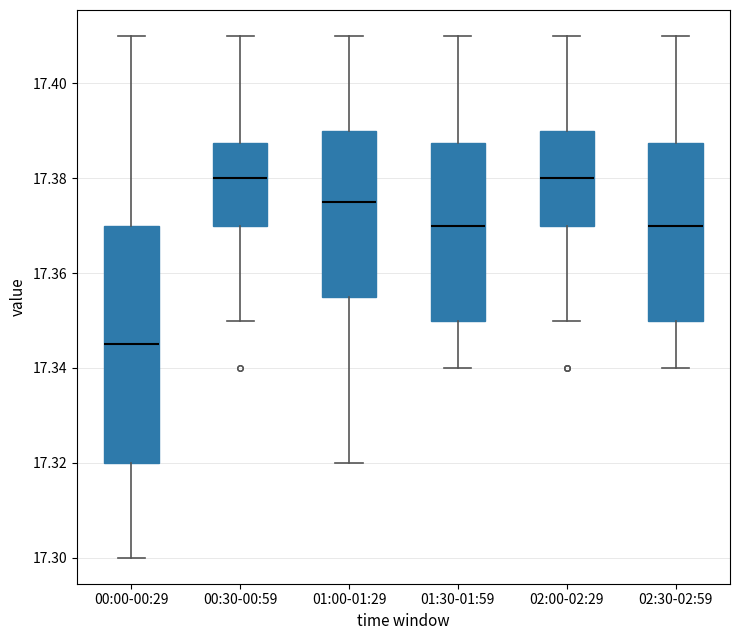

Where is the lower edge of the box for 01:00-01:29 on the y-axis? The values are not printed on the chart, so give them approximately, as read against the axis.

17.356